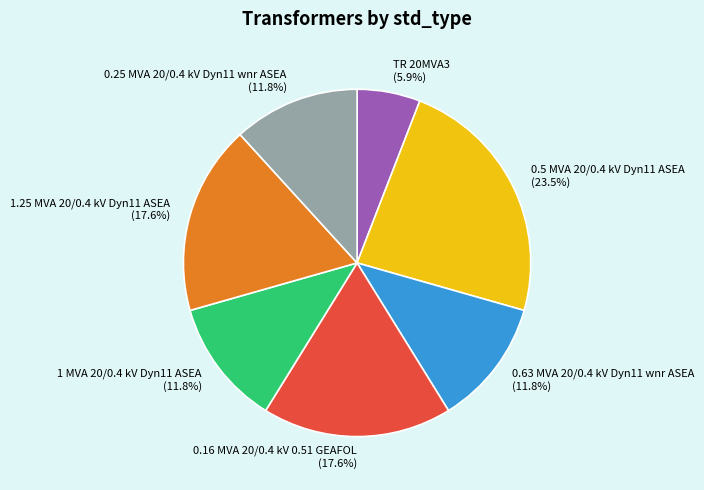

What percentage do 0.63 MVA 20/0.4 kV Dyn11 wnr ASEA (11.8%) and 0.16 MVA 20/0.4 kV 0.51 GEAFOL (17.6%) together represent?

29.4%